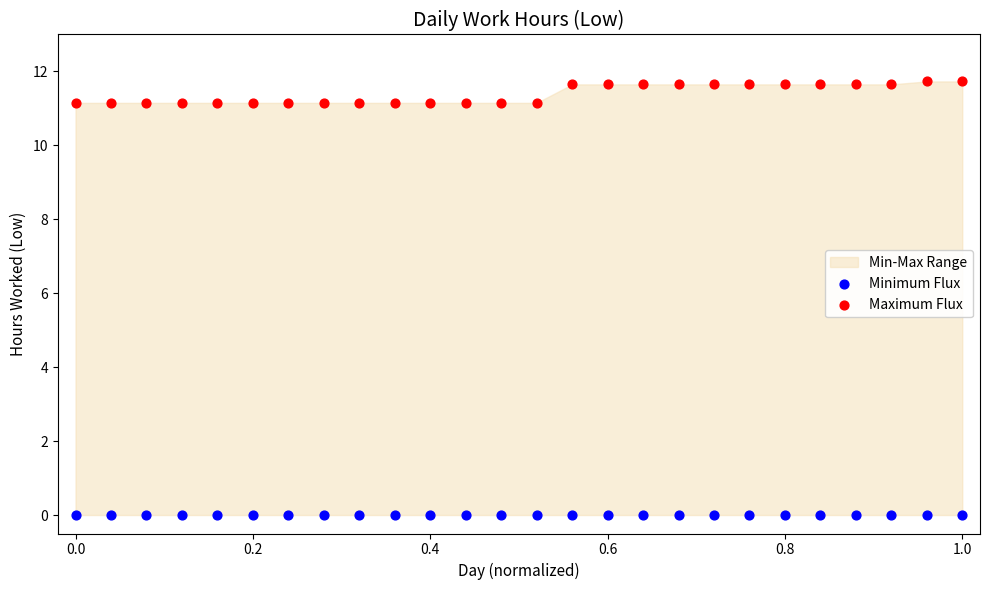

Which series reaches the maximum Y coordinate?

Maximum Flux